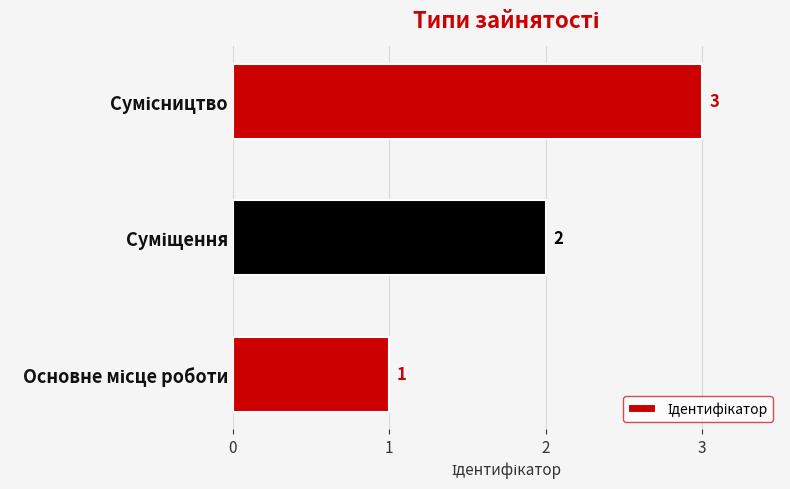

How many values are between 1 and 3?

3